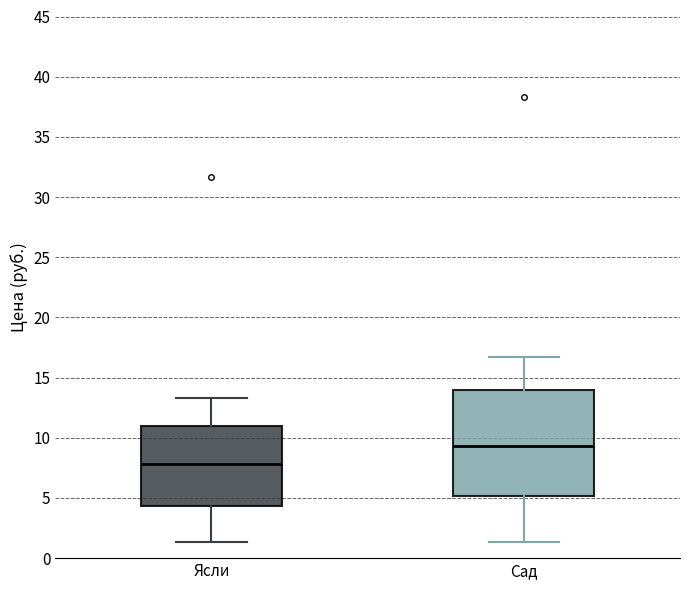

Reading left to right, read every box against the y-axis: the position of its median line, the range the box covers, and the ends of its whiskers. The values are not printed on the chart, so give them approximately, as read against the axis.

Ясли: median 8.0, box 4.5 to 11.0, whiskers 1.5 to 13.5
Сад: median 9.5, box 5.0 to 14.0, whiskers 1.5 to 16.5